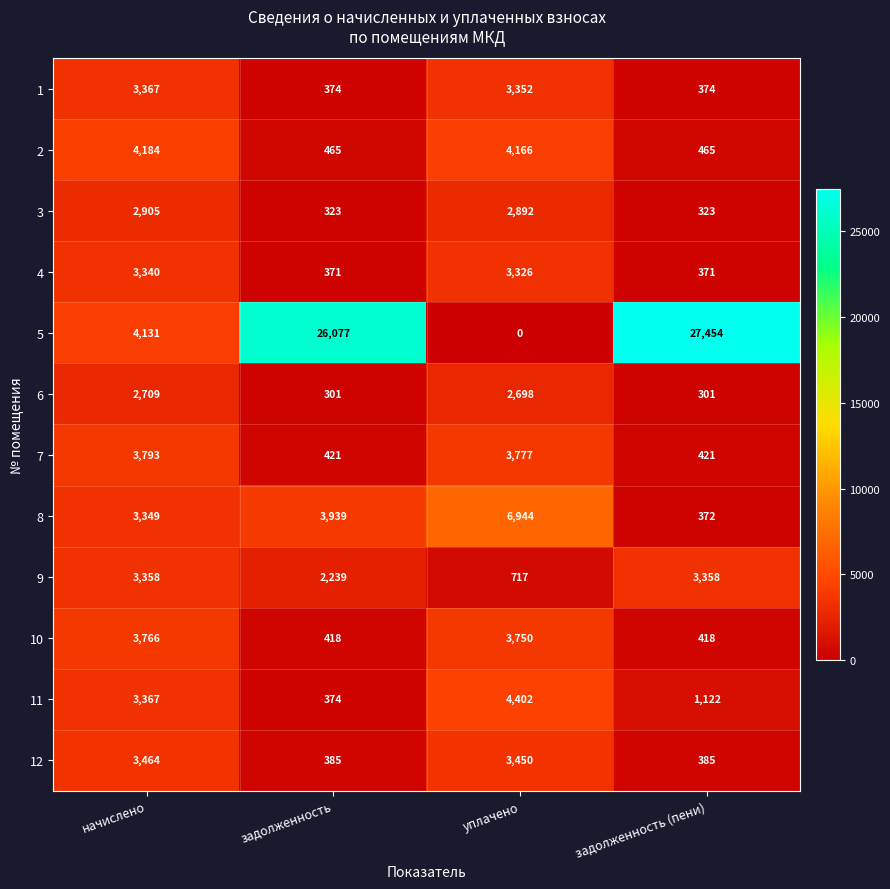

What is the total value across all series at уплачено?

39474